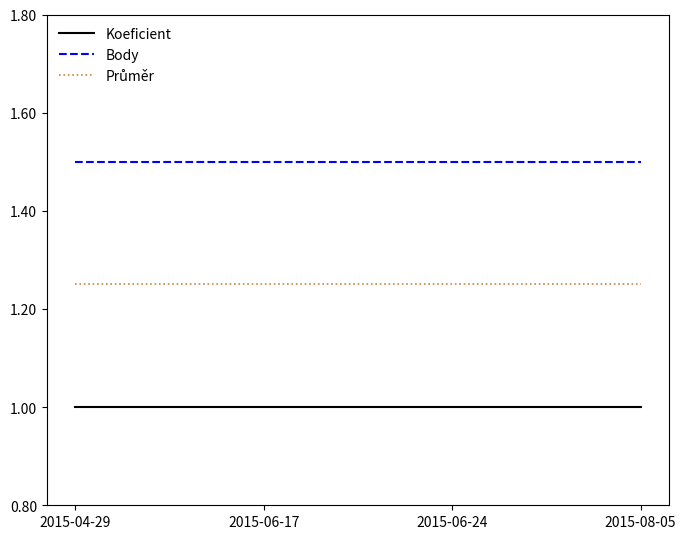

The Koeficient series shows 1.7 at 2015-06-17. True or false?

False